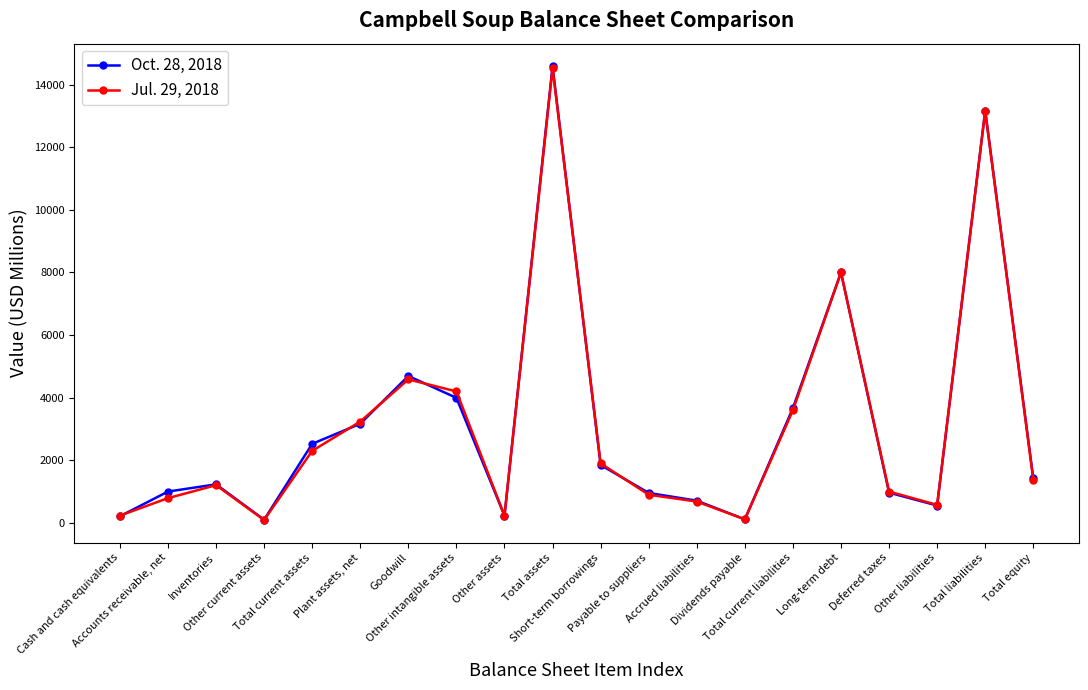

At how many categories does at least one series exceed 7297?

3